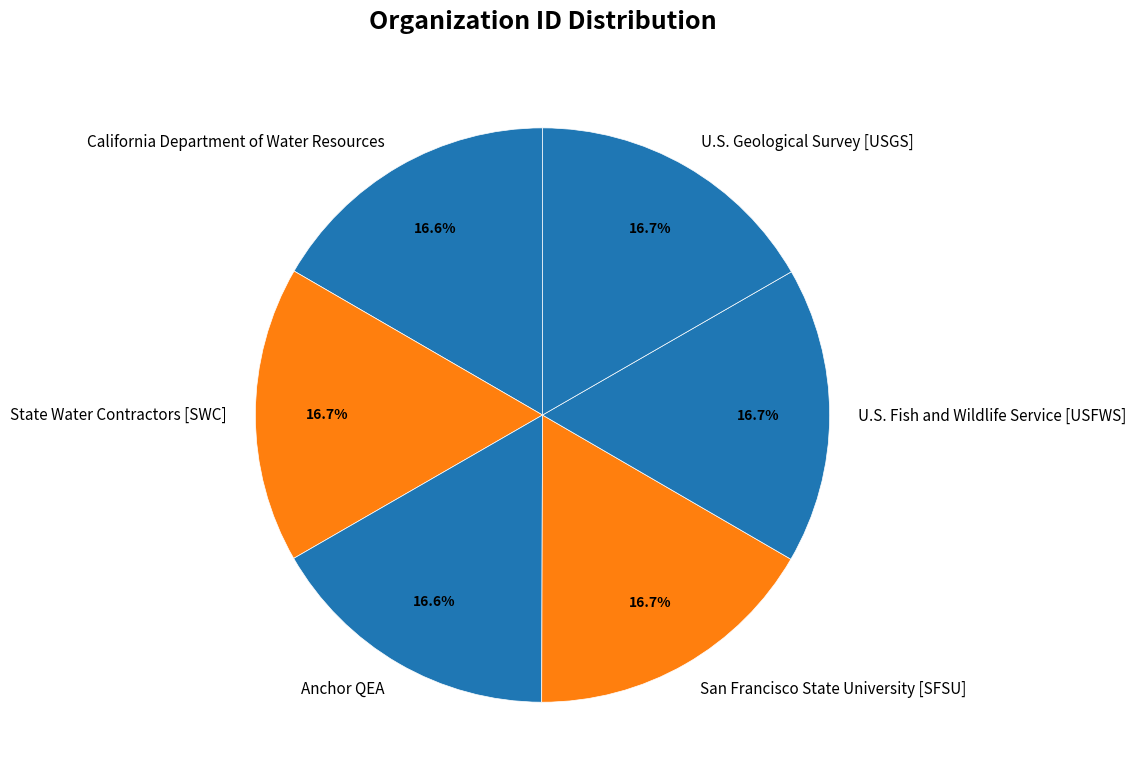

Is U.S. Fish and Wildlife Service [USFWS] the majority of the pie?

No